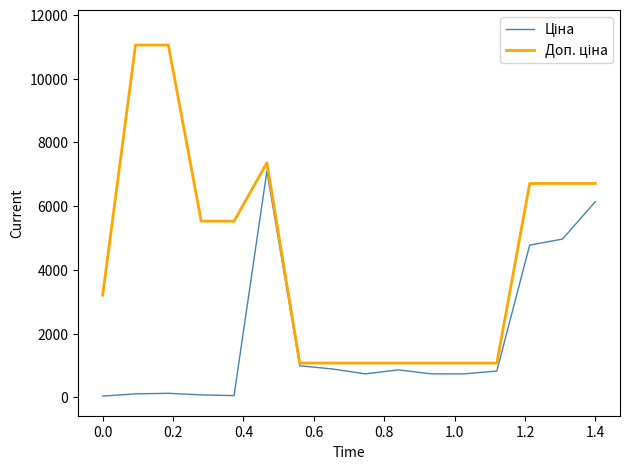

Does the chart have visible grid lines?

No